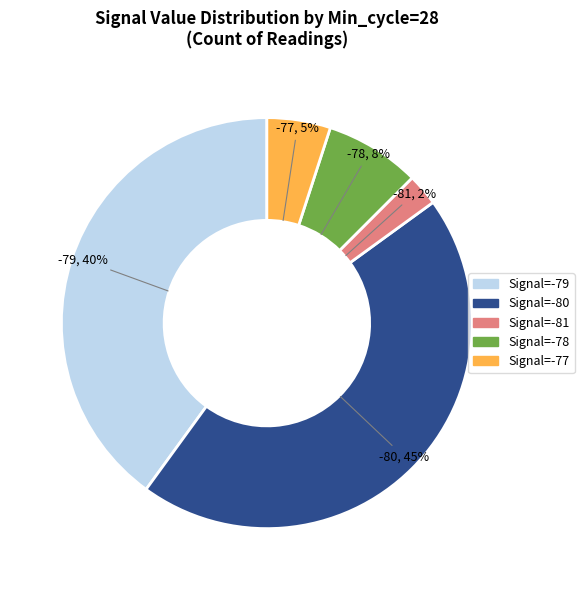

Is it true that Signal=-80 is 32% of the pie?

False